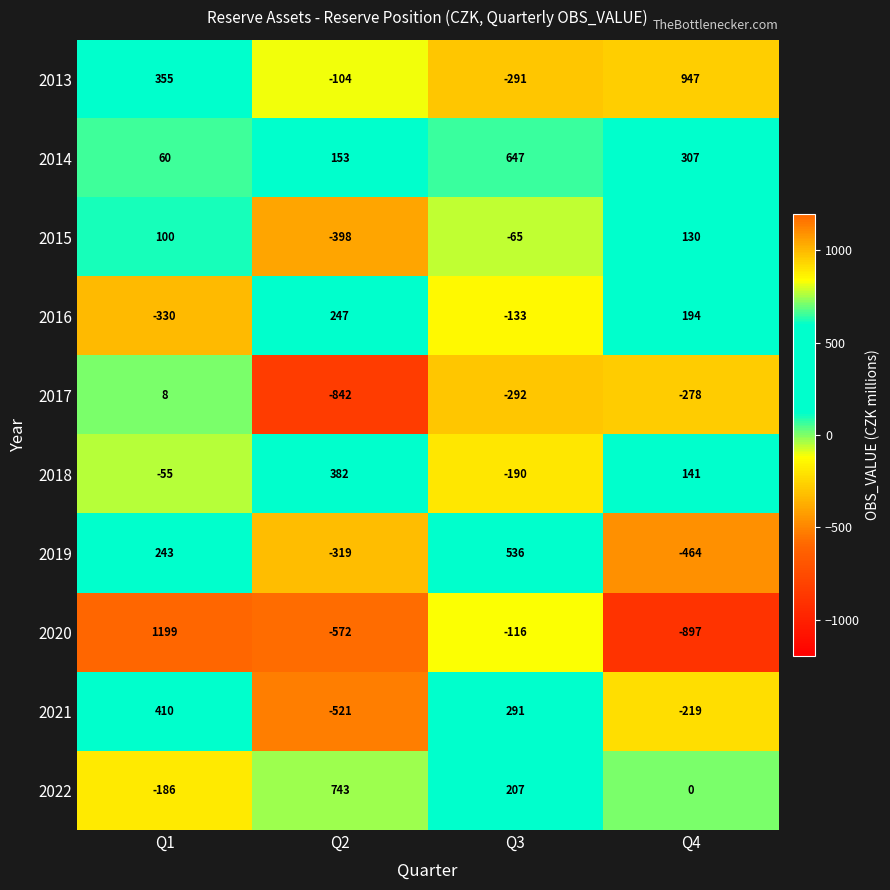

What is the highest value of the 2016 series?

247